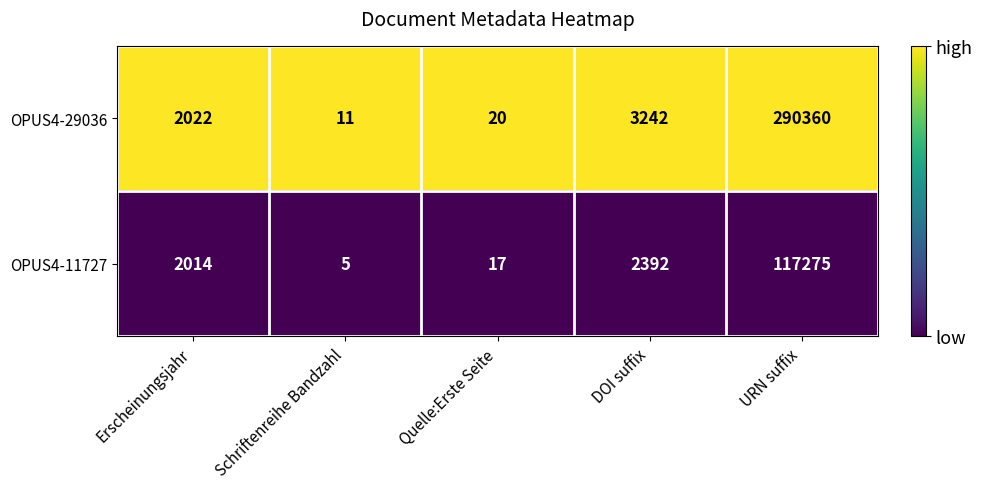

What is the spread (max minus min) of values at DOI suffix?

850